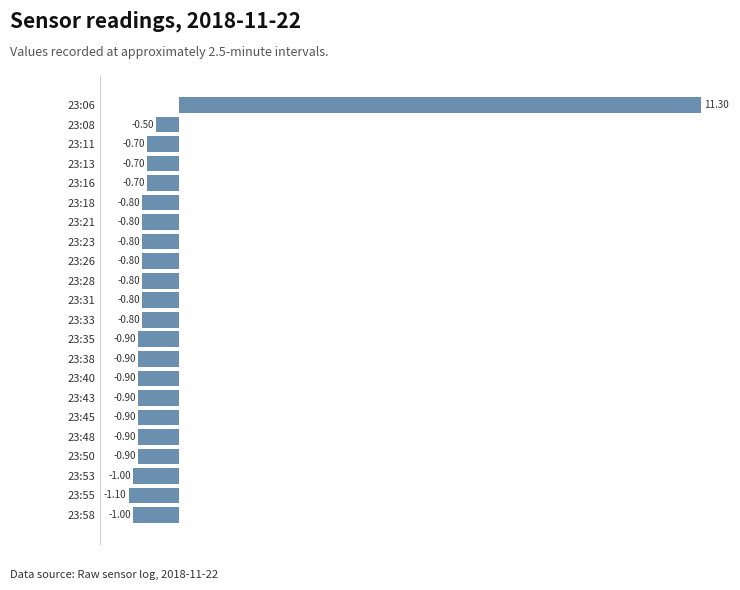

What is the change in value from 23:06 to 23:38?

-12.2